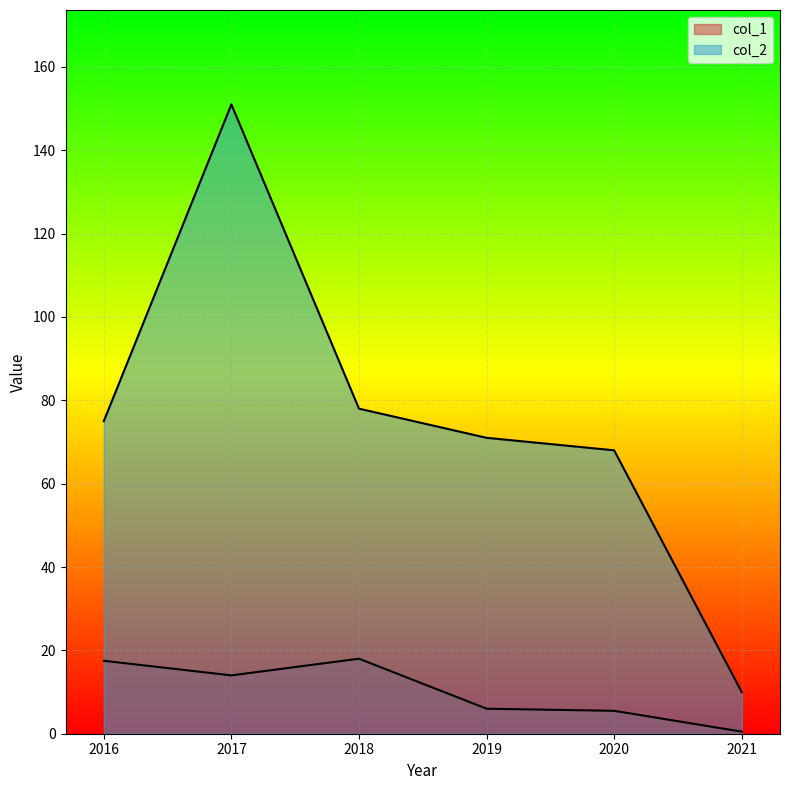

What is the difference between the col_2 values at 2016 and 2021?

65.0